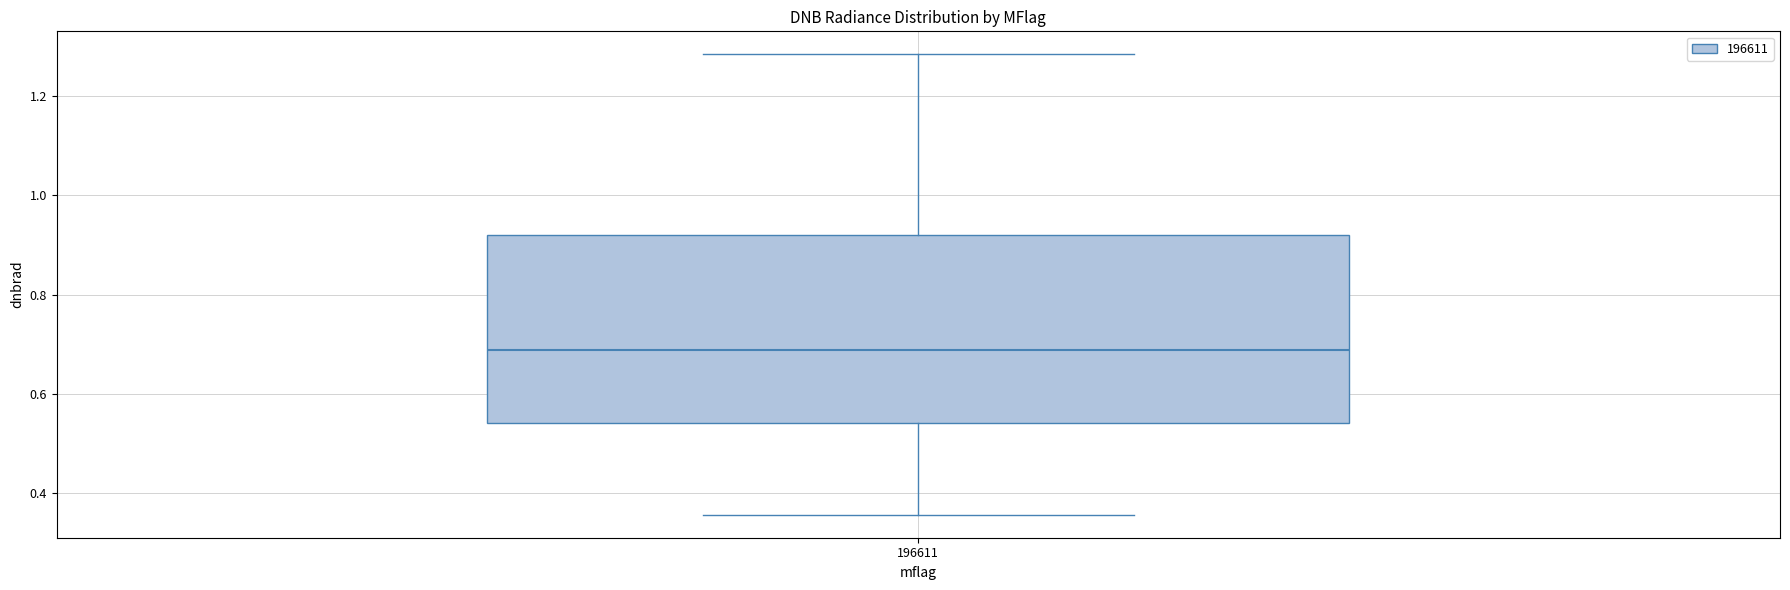

Where does the upper whisker of the box at x = 196611 end on the y-axis? The values are not printed on the chart, so give them approximately, as read against the axis.

1.28